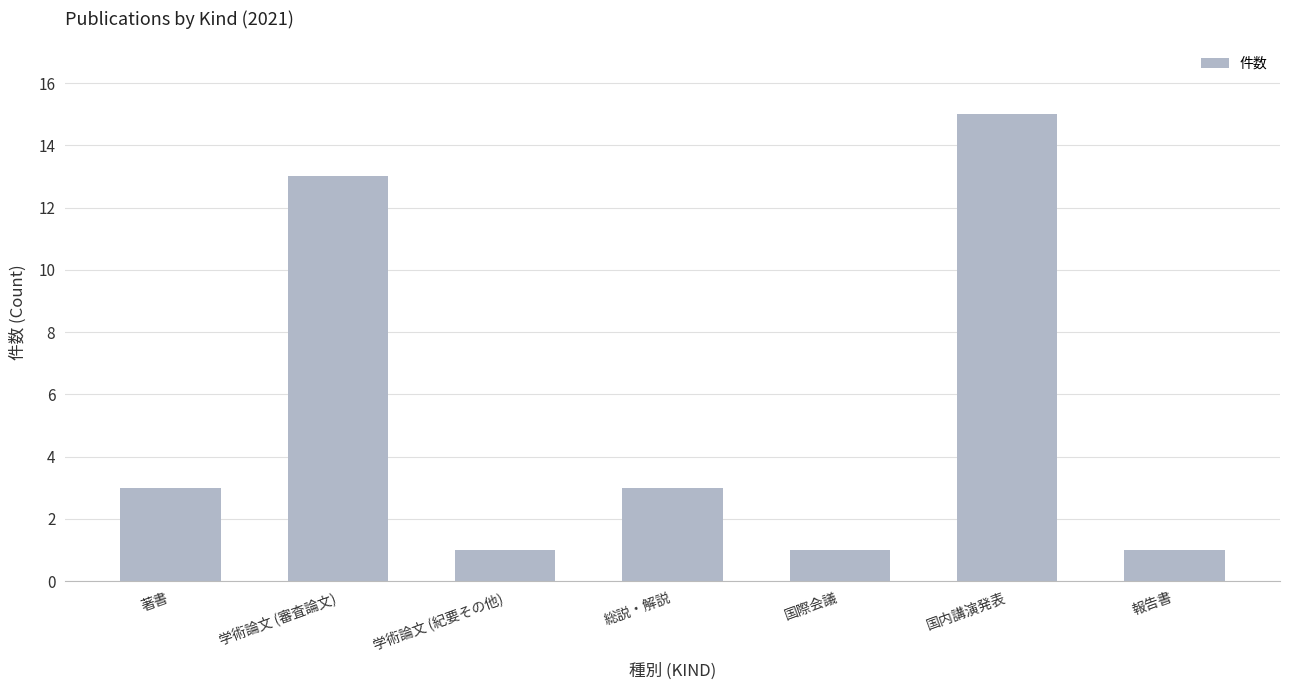

What is the change in value from 総説・解説 to 国内講演発表?

+12